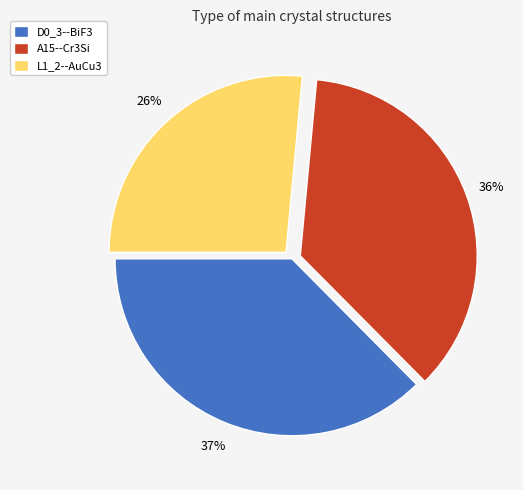

Which category has the smallest portion of the pie?

L1_2--AuCu3